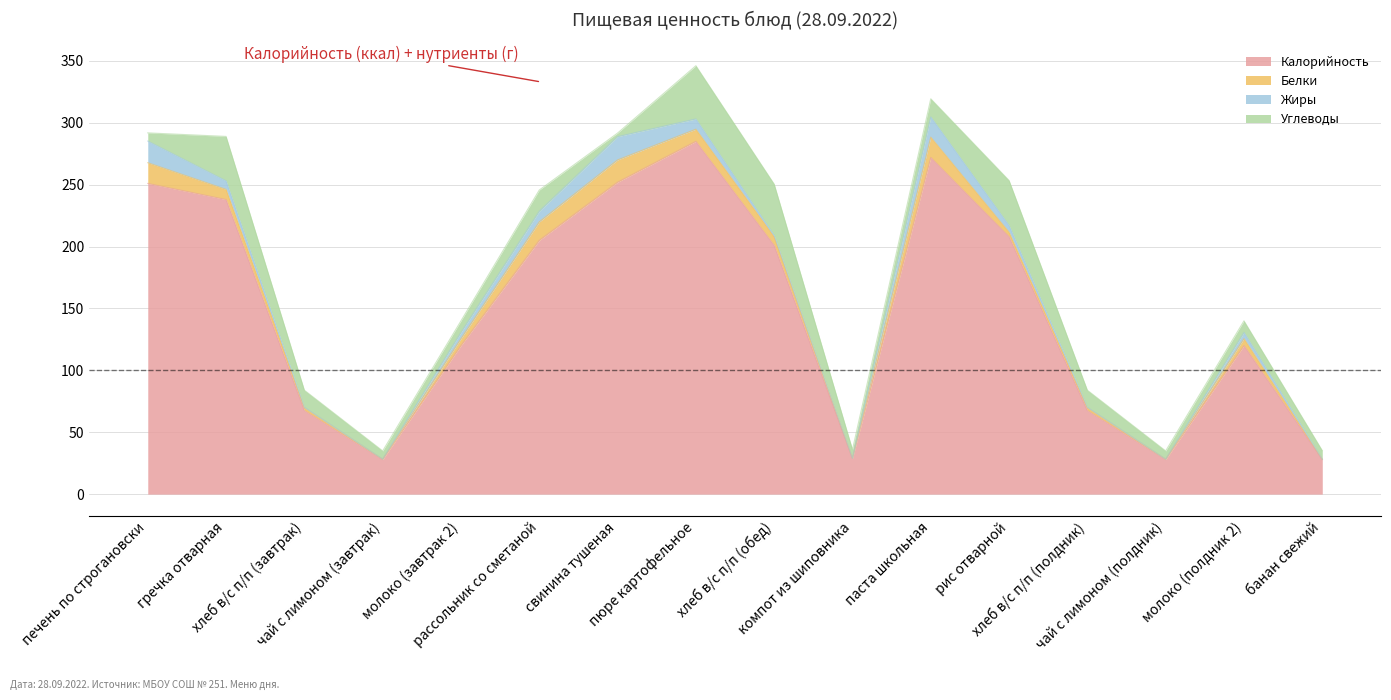

After their last crossing, which series has the higher values: Жиры or Белки?

Белки